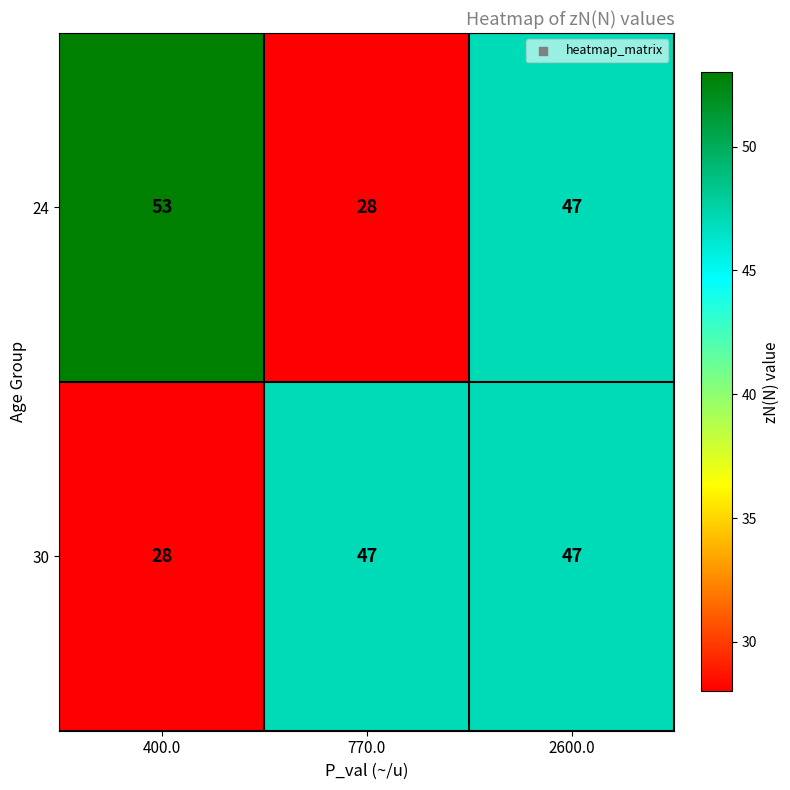

List the series in order of their peak value, highest first.

24, 30